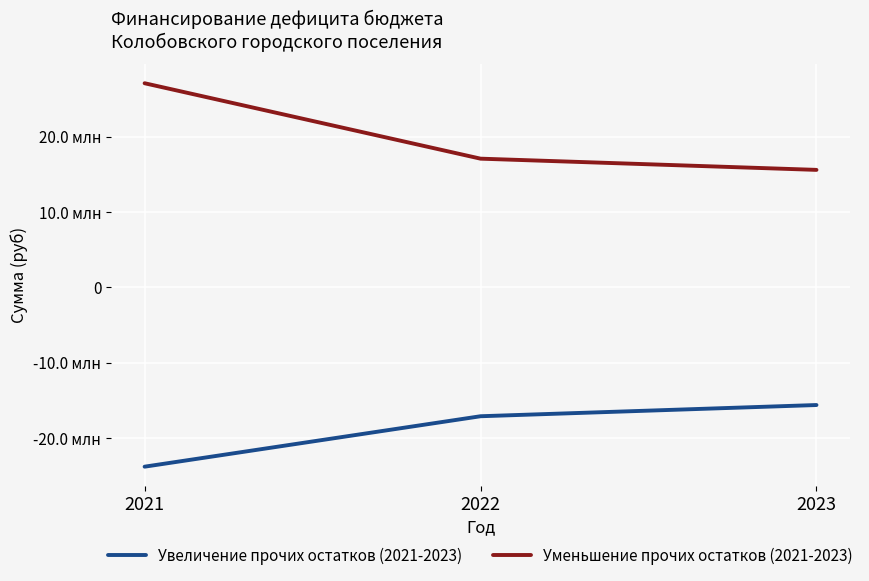

Does the chart have visible grid lines?

Yes